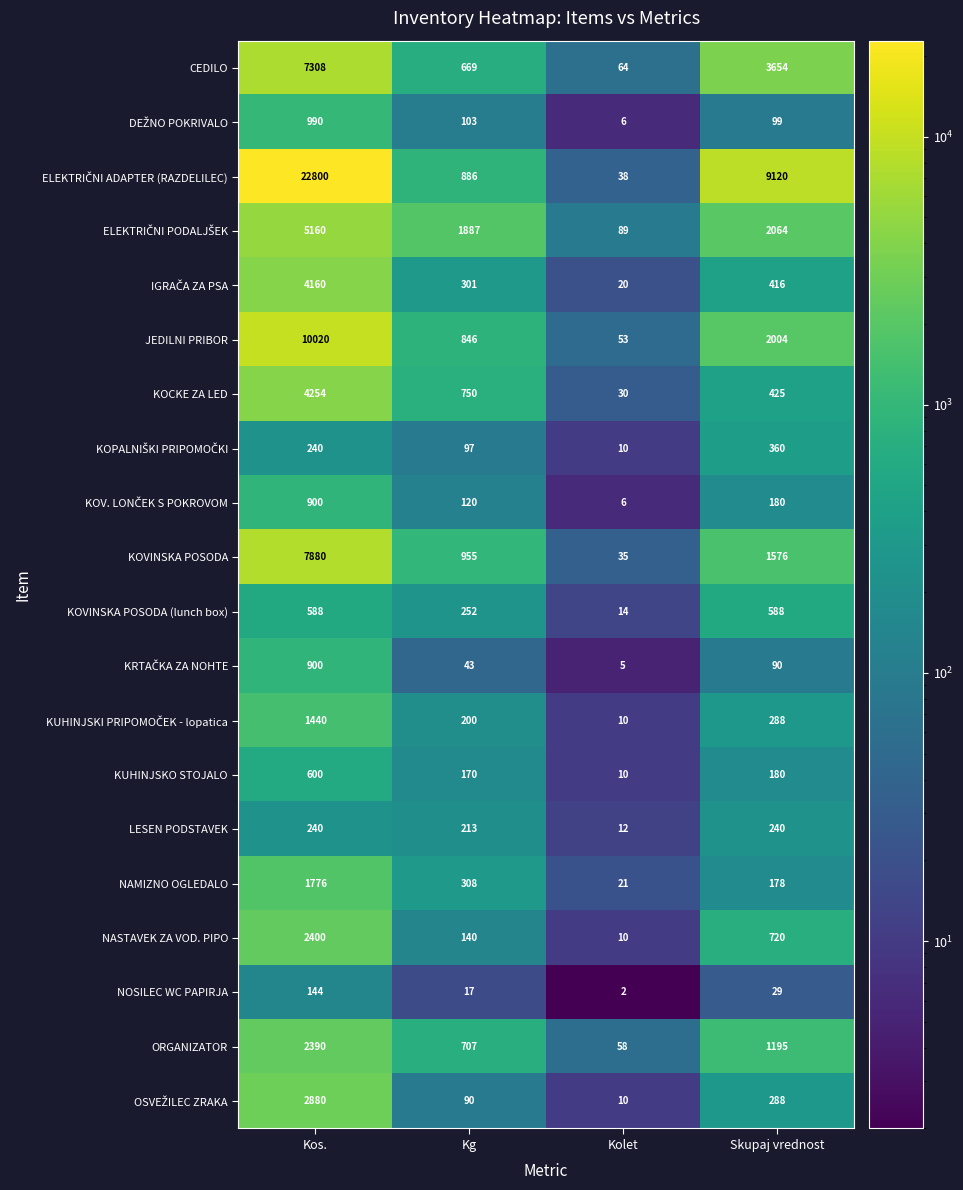

What is the total value across all series at Kolet?

503